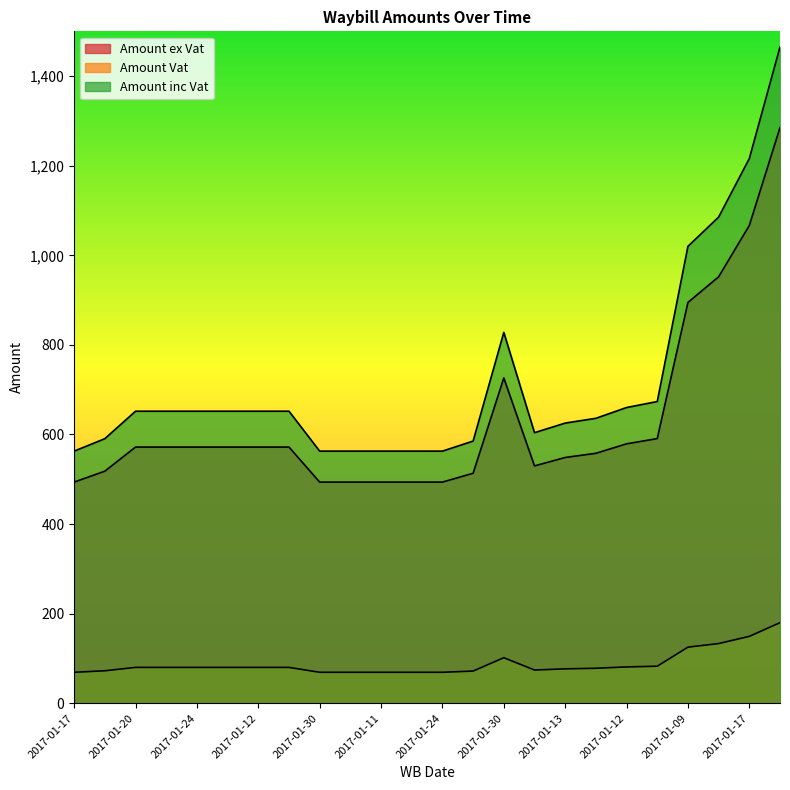

How many series are shown in this chart?

3